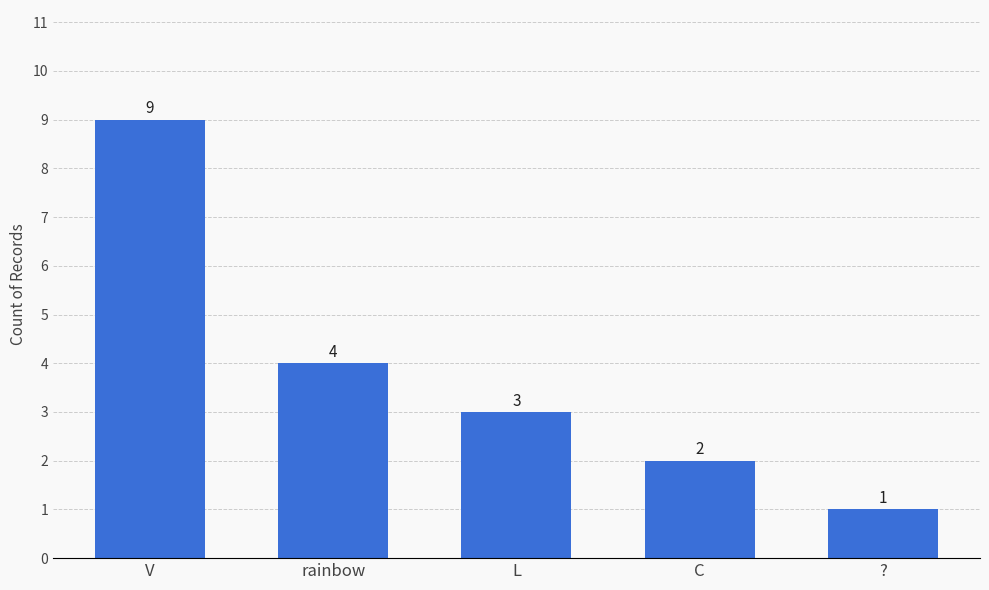

Which label corresponds to the smallest value in the chart?

?